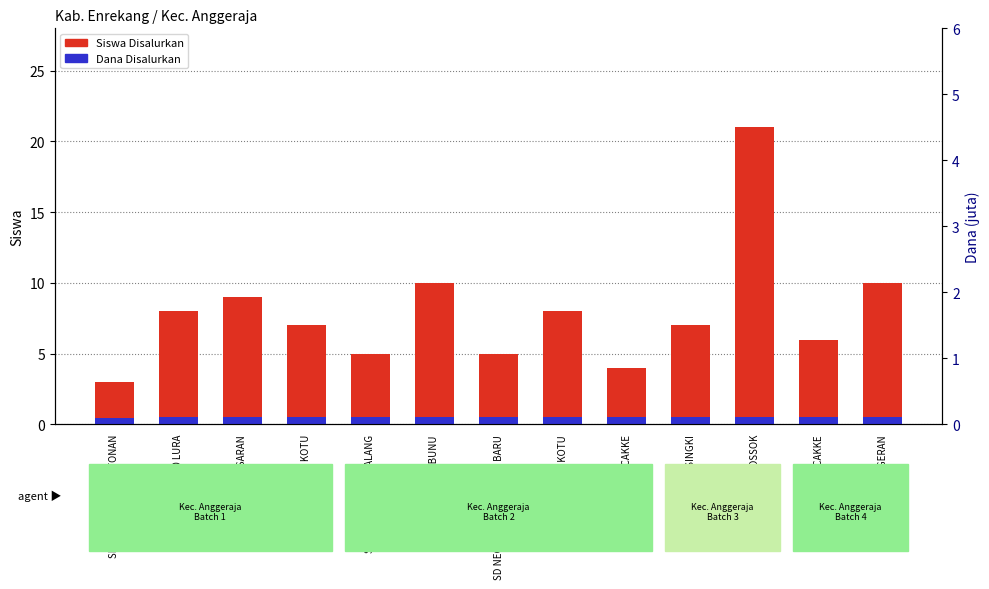

How many bars are there in each group?

2